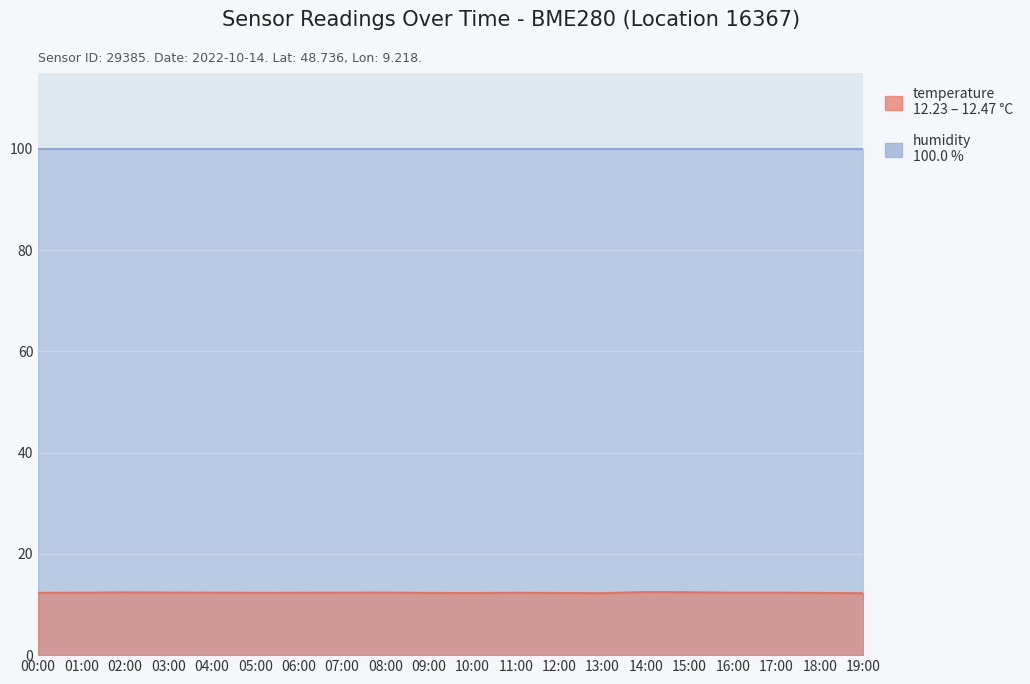

What is the smallest value displayed?

12.2